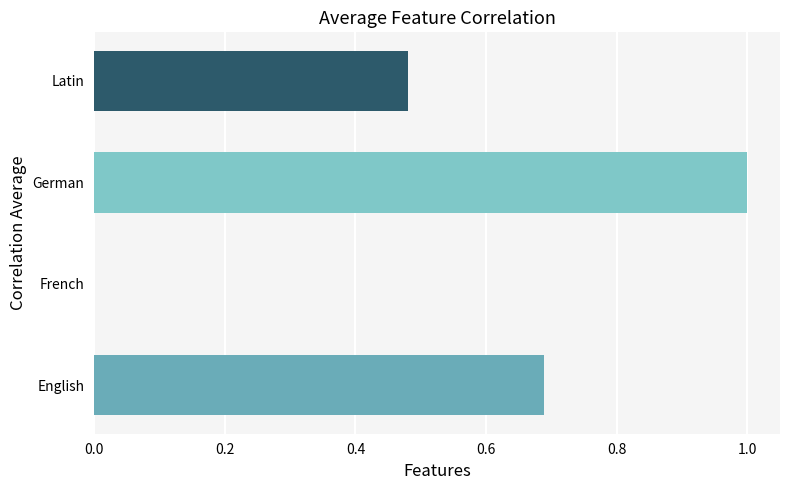

The chart shows a value of 0.5 at English. True or false?

False